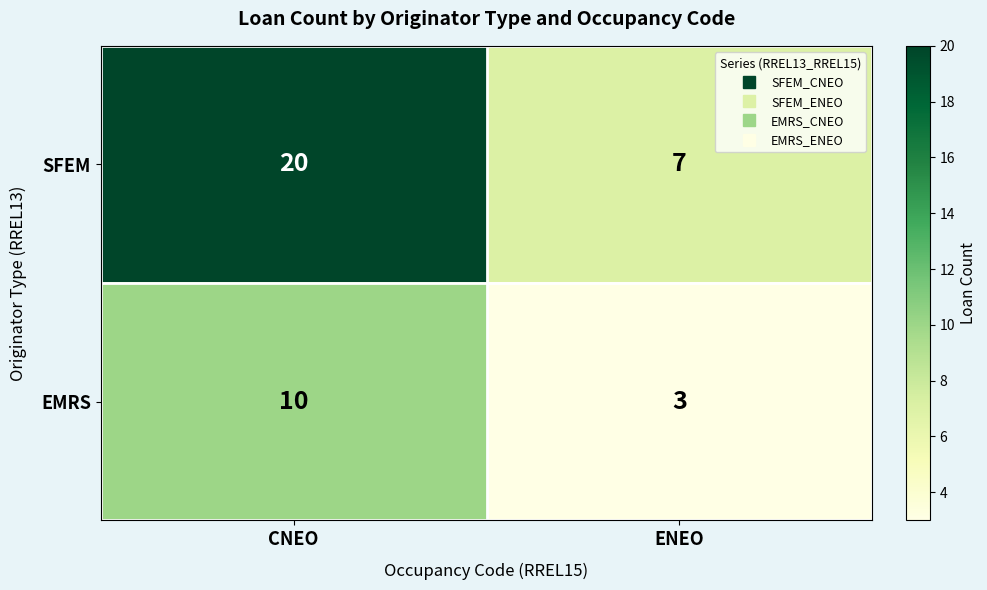

Rank the series at CNEO from lowest to highest value.

EMRS, SFEM